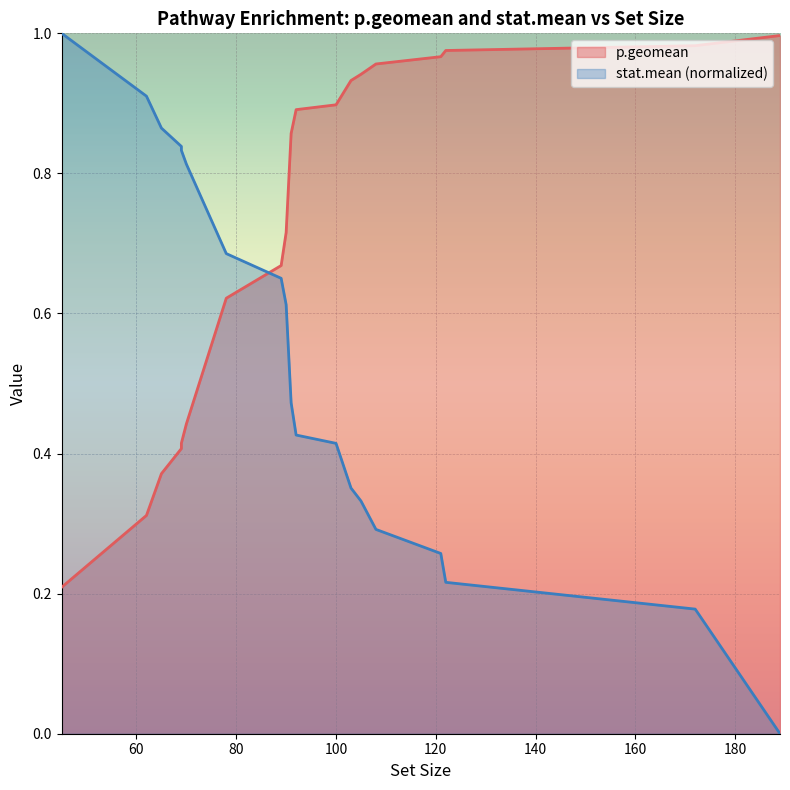

How many times do p.geomean and stat.mean cross each other?

1